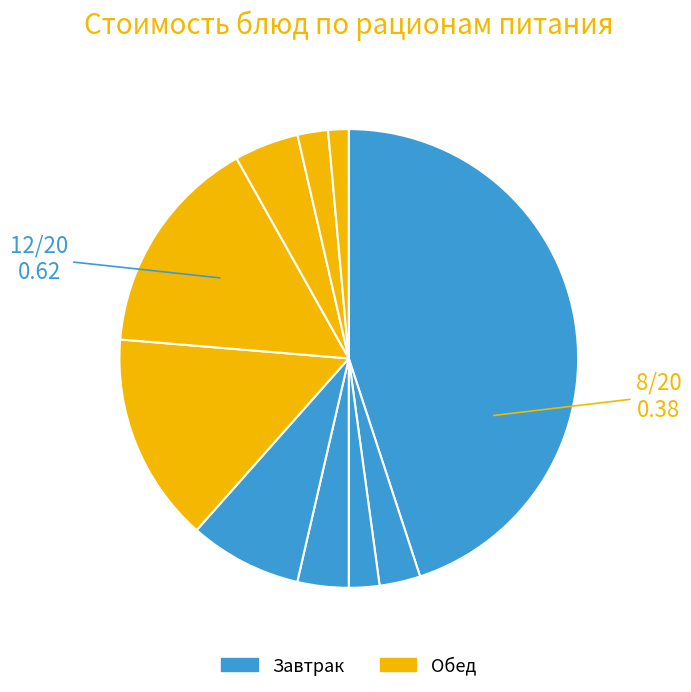

How many slices are in this pie chart?

10